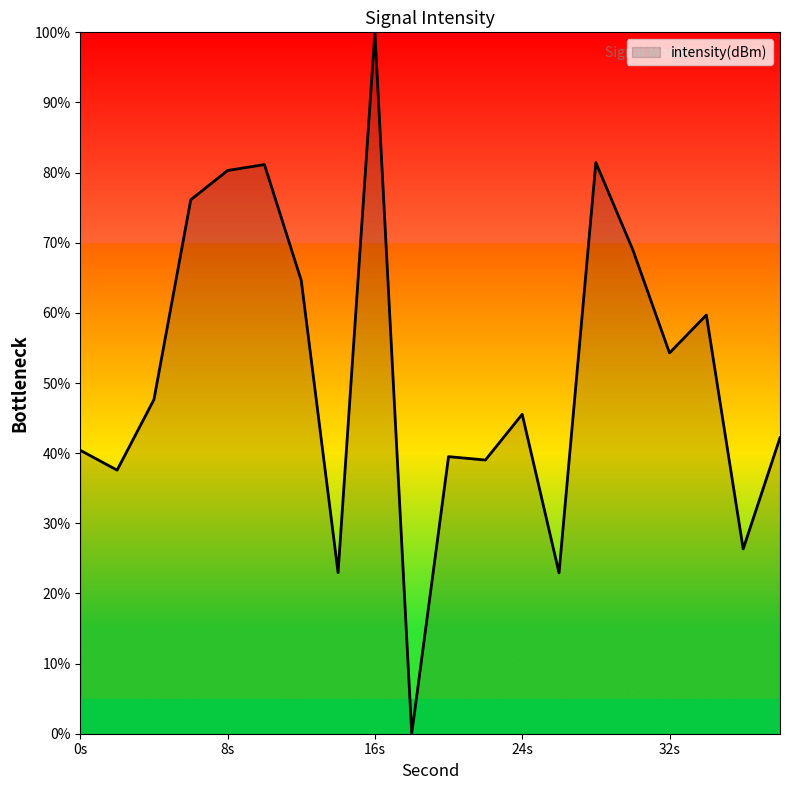

What is the difference between the maximum and minimum values?

100.0